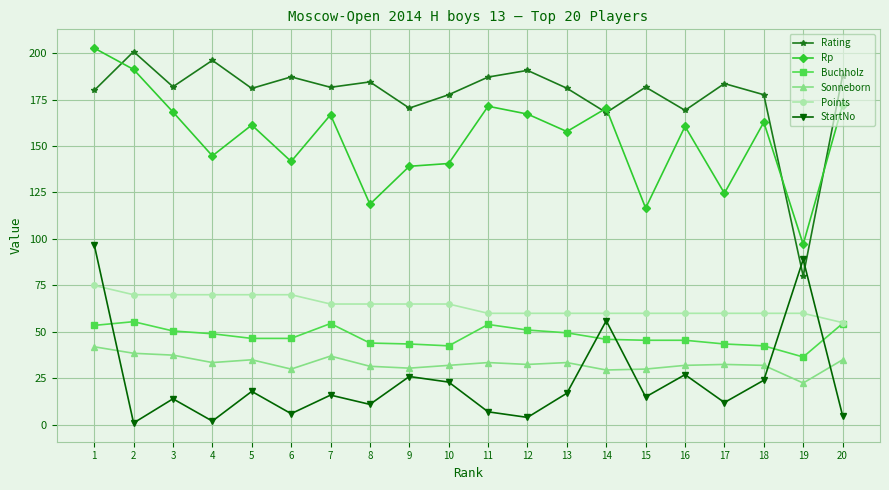

Which series has the widest spread of values?

Rating